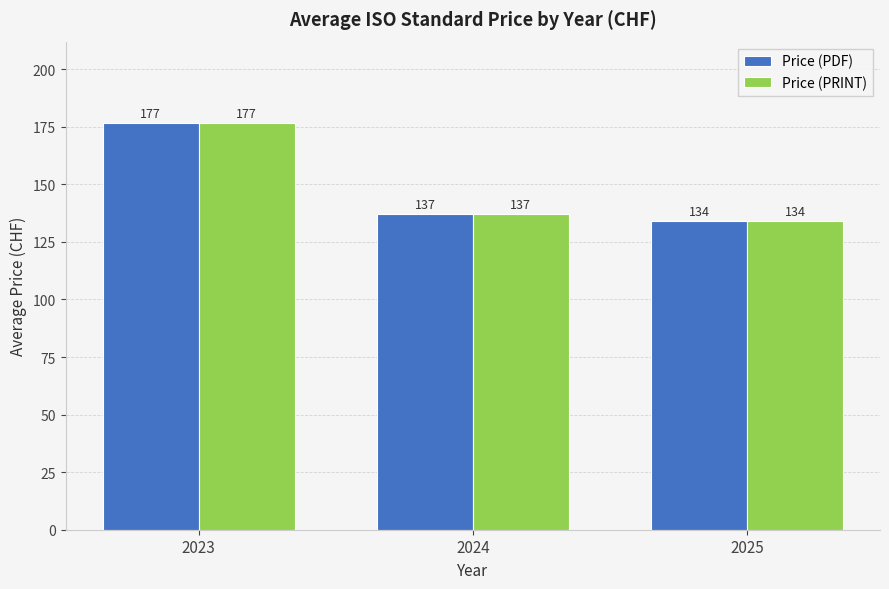

True or false: Price (PRINT) has a value of 176.7 at 2023.

True